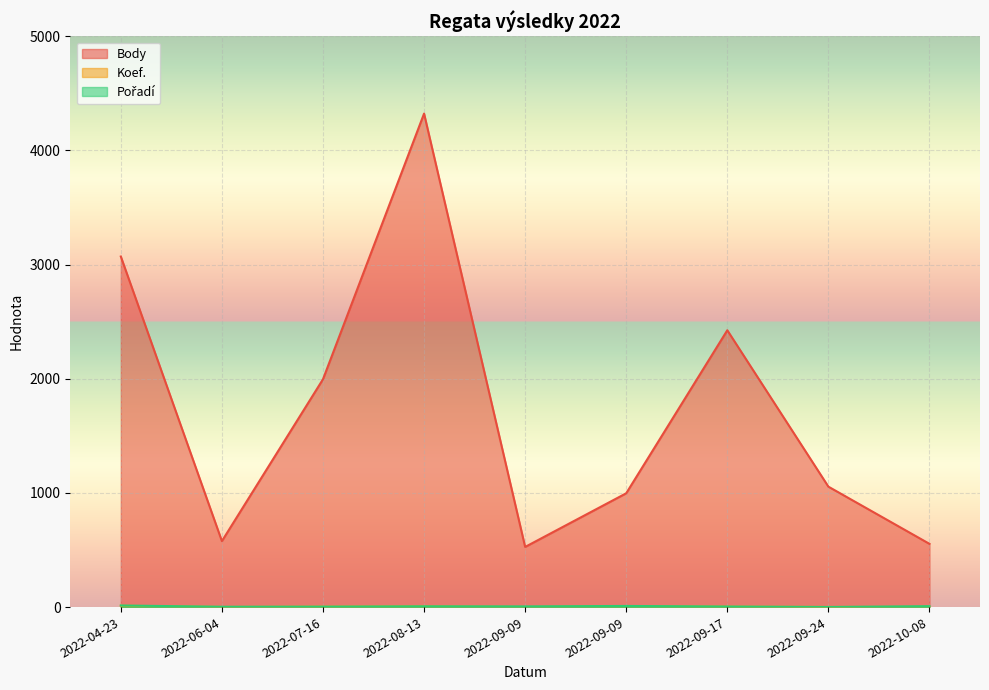

What is the maximum value for Pořadí?

14